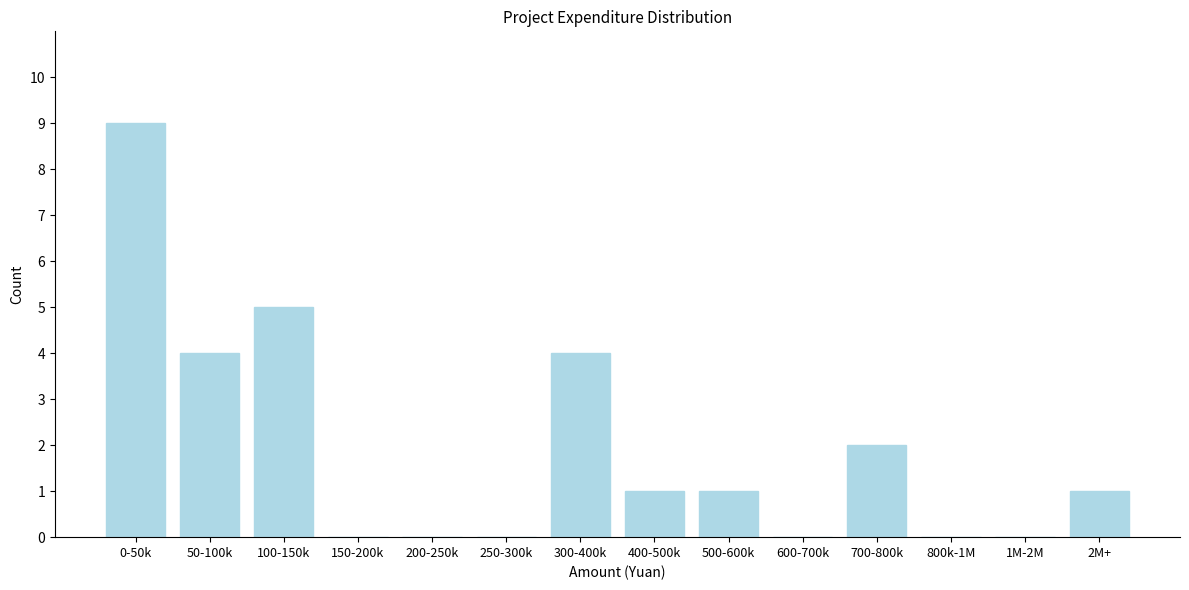

Reading left to right, what are all the values shown in this chart?

0-50k=9	50-100k=4	100-150k=5	150-200k=0	200-250k=0	250-300k=0	300-400k=4	400-500k=1	500-600k=1	600-700k=0	700-800k=2	800k-1M=0	1M-2M=0	2M+=1